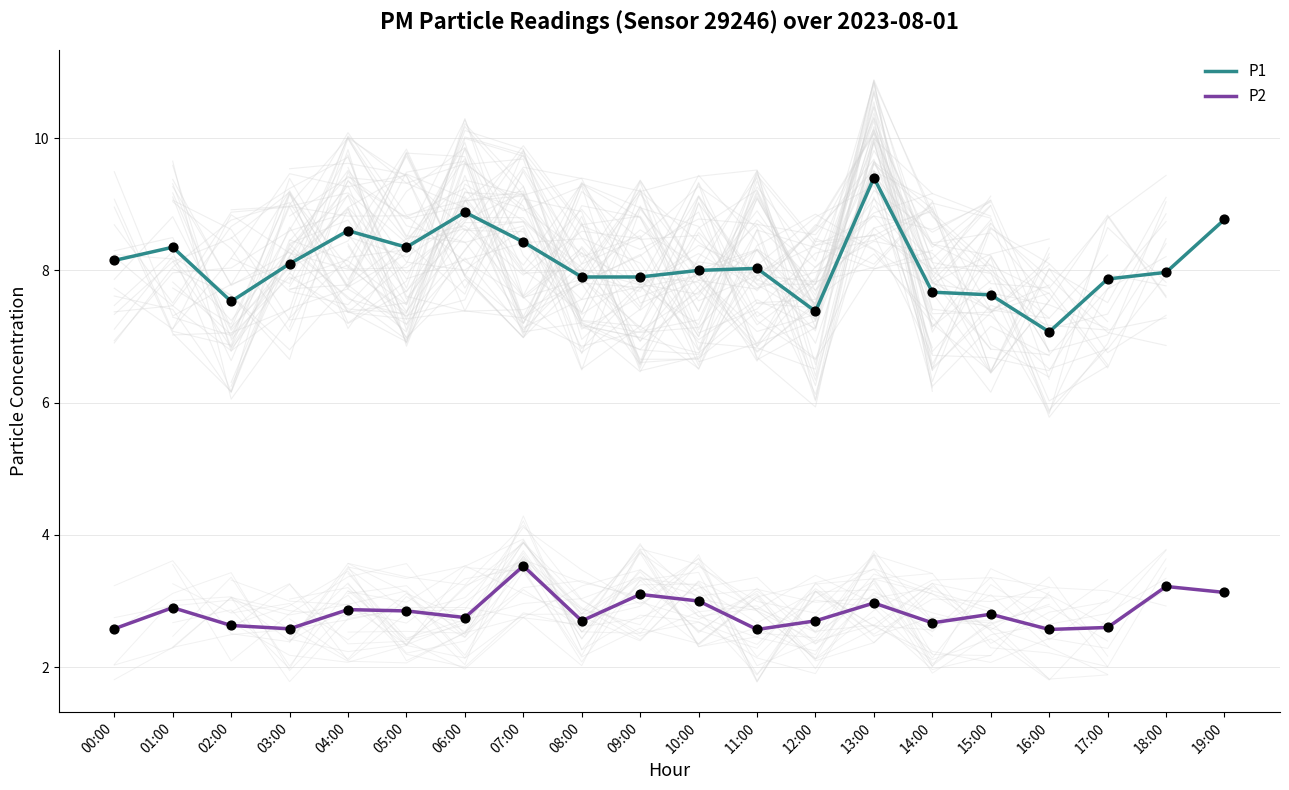

What are all the series names shown in the legend?

P1, P2